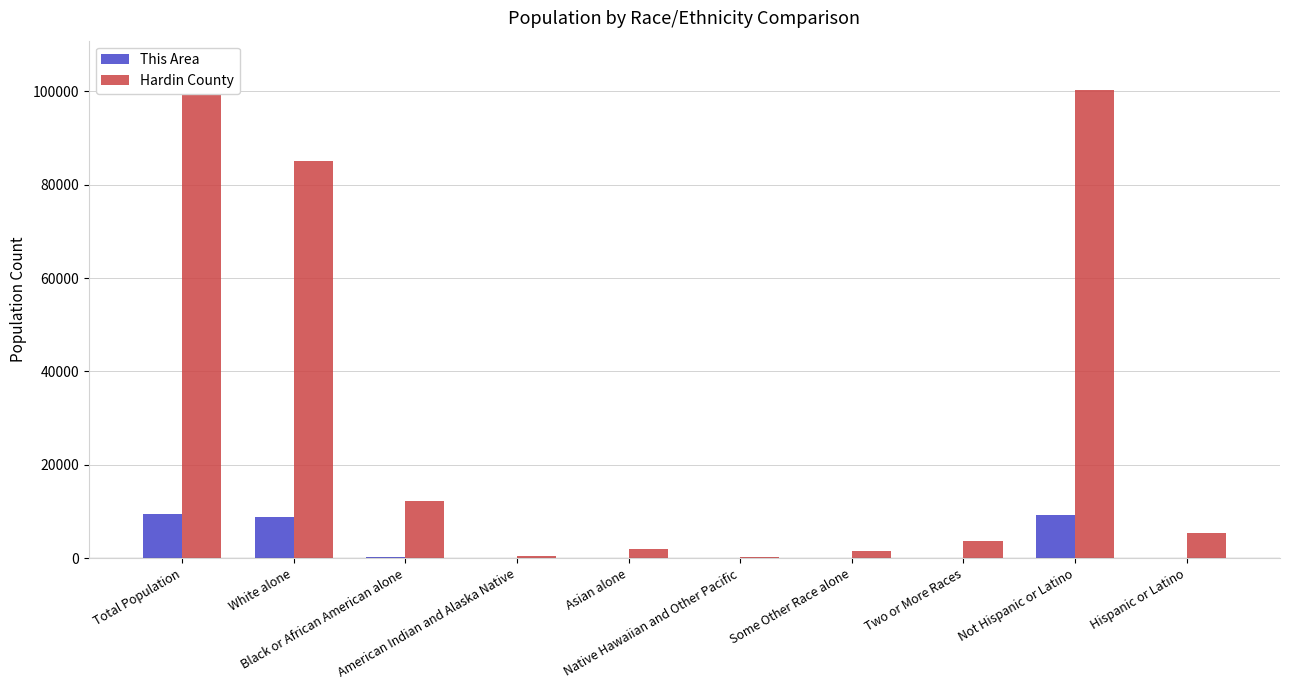

How many data points in Hardin County are less than 5317?

5